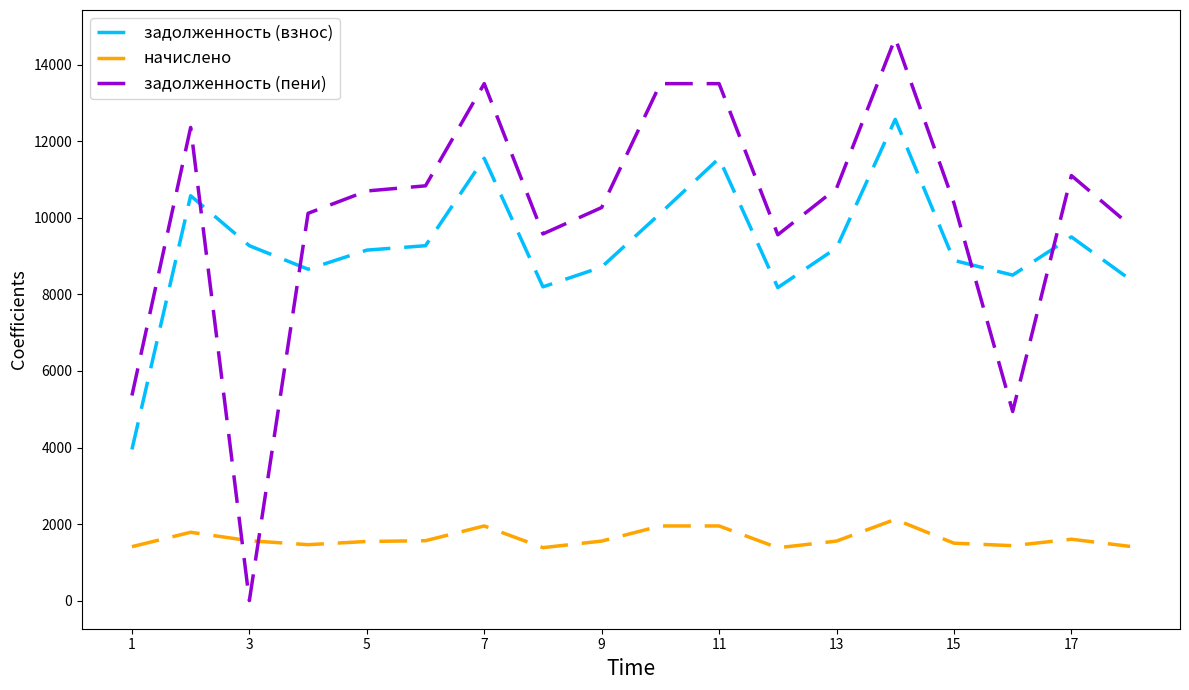

What is the maximum value for задолженность (взнос)?

12576.0